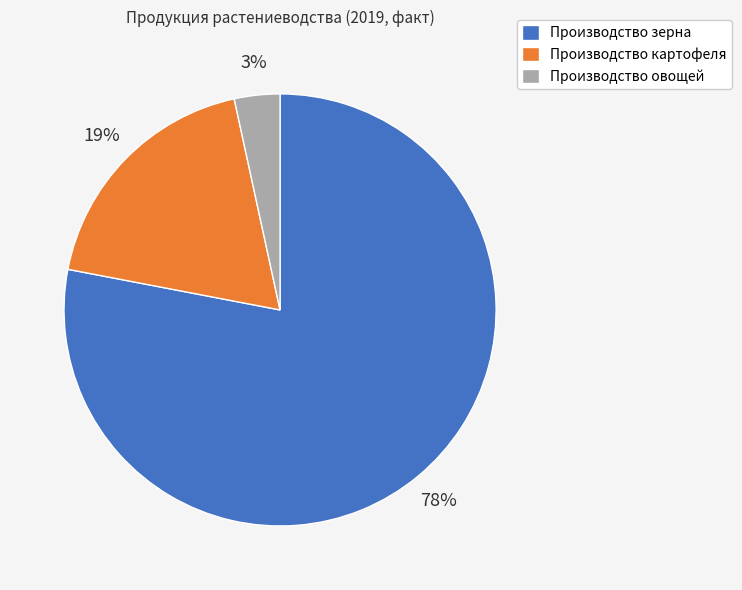

What is the largest slice in the pie chart?

Производство зерна